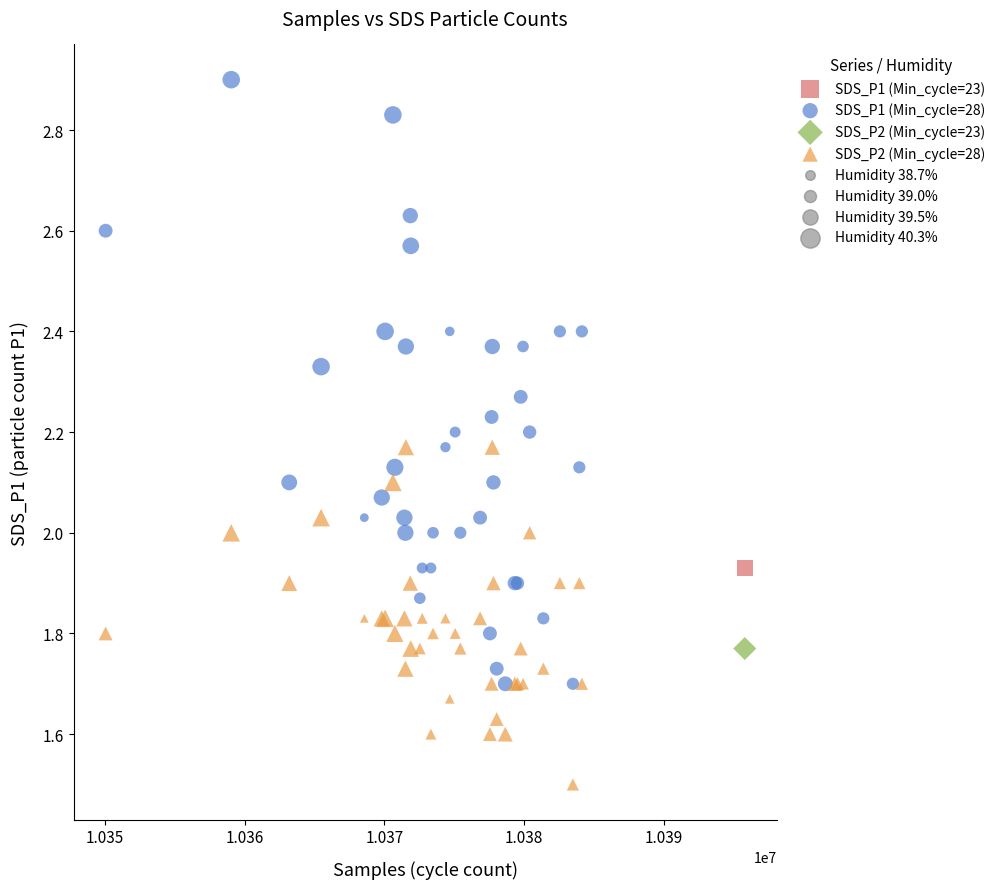

Which series contains the lowest Y value?

SDS_P2 (Min_cycle=28)